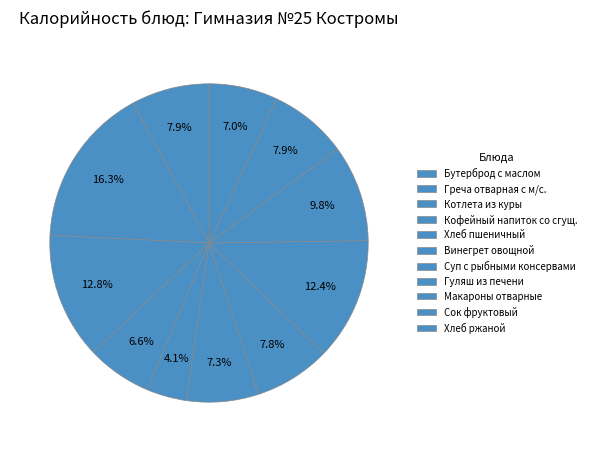

How many segments does this pie chart have?

11